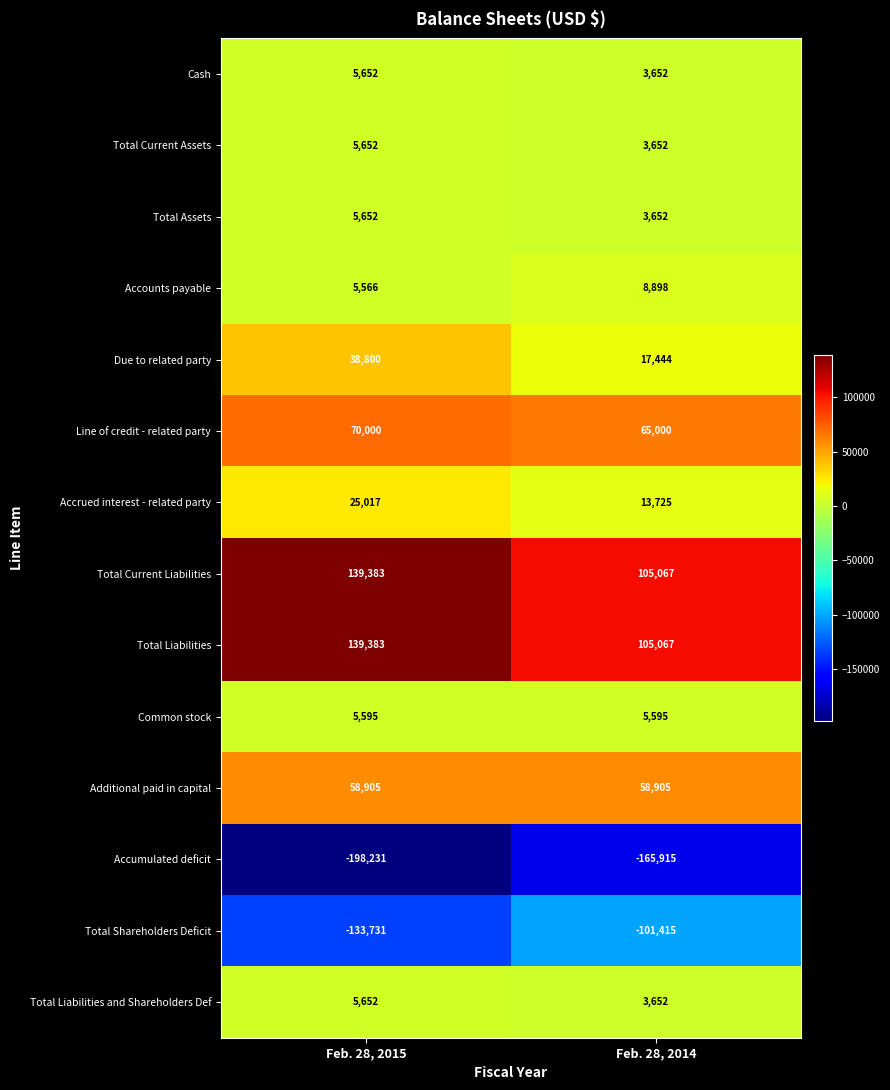

Reading left to right, what are all the values shown in this chart?

Cash: 5652	3652
Total Current Assets: 5652	3652
Total Assets: 5652	3652
Accounts payable: 5566	8898
Due to related party: 38800	17444
Line of credit - related party: 70000	65000
Accrued interest - related party: 25017	13725
Total Current Liabilities: 139383	105067
Total Liabilities: 139383	105067
Common stock: 5595	5595
Additional paid in capital: 58905	58905
Accumulated deficit: -198231	-165915
Total Shareholders Deficit: -133731	-101415
Total Liabilities and Shareholders Def: 5652	3652